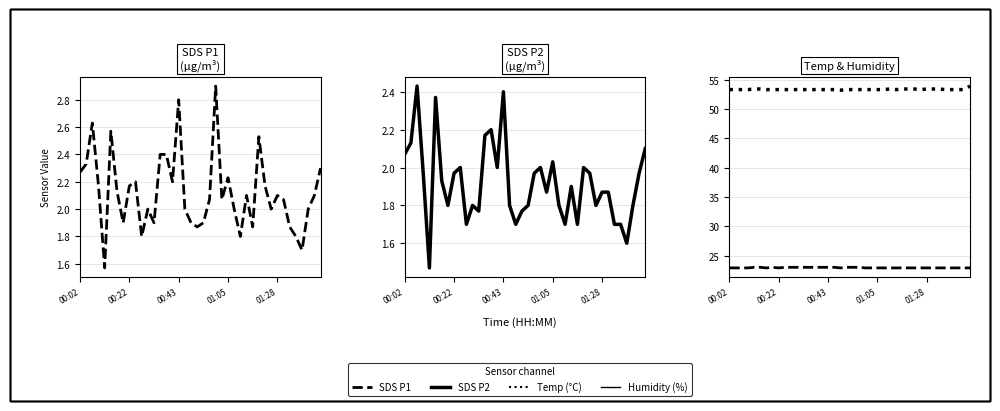

What is the greatest value displayed?

53.9